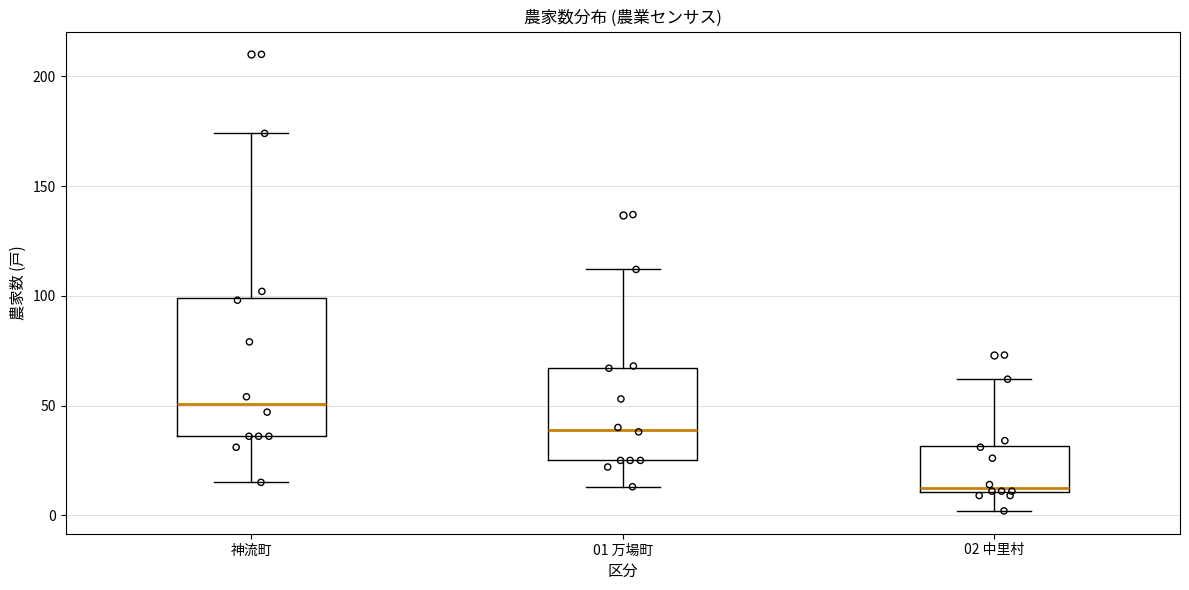

Comparing the boxes themselves (not the whiskers), which one is the tallest?

神流町